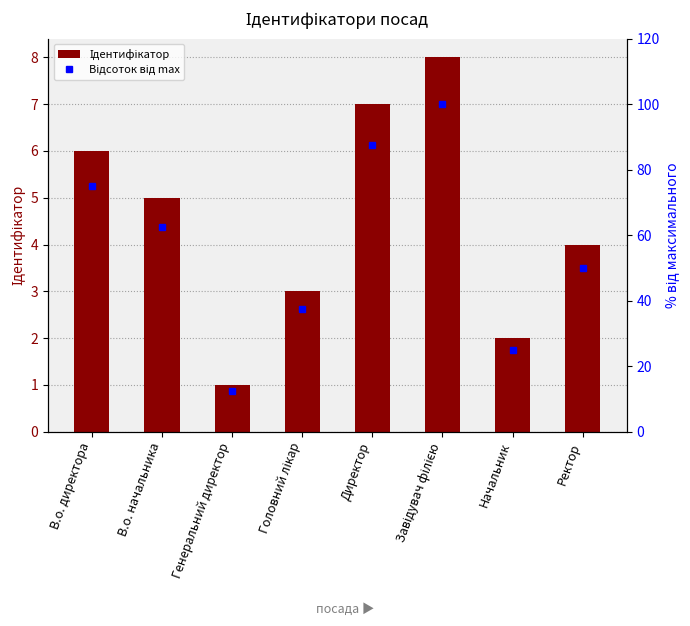

At how many categories does at least one series exceed 27?

6